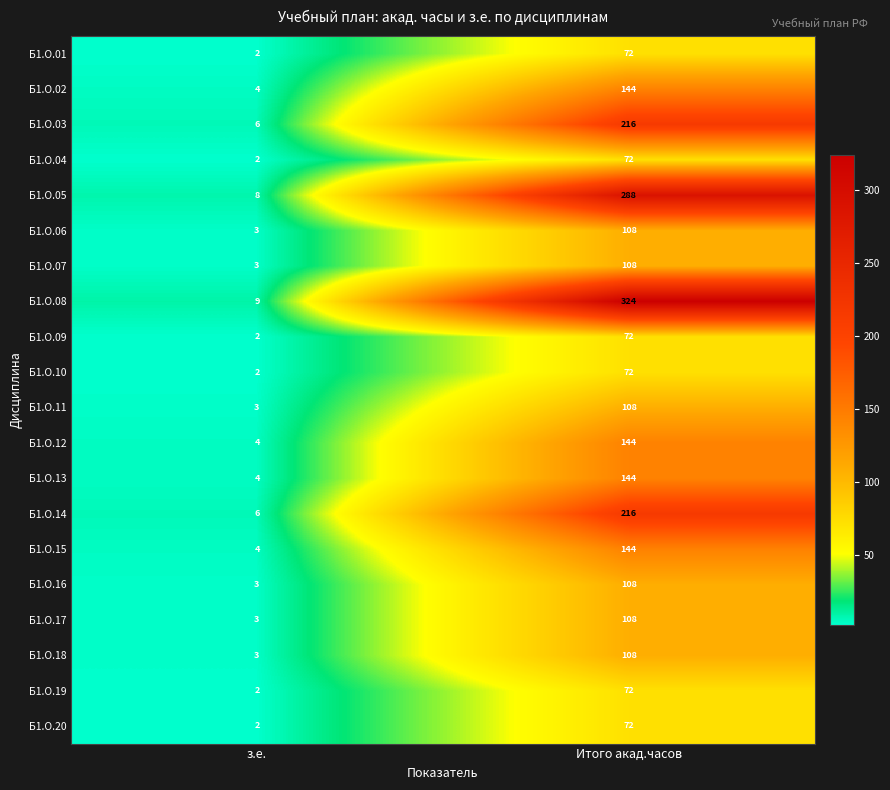

What is the greatest value displayed?

324